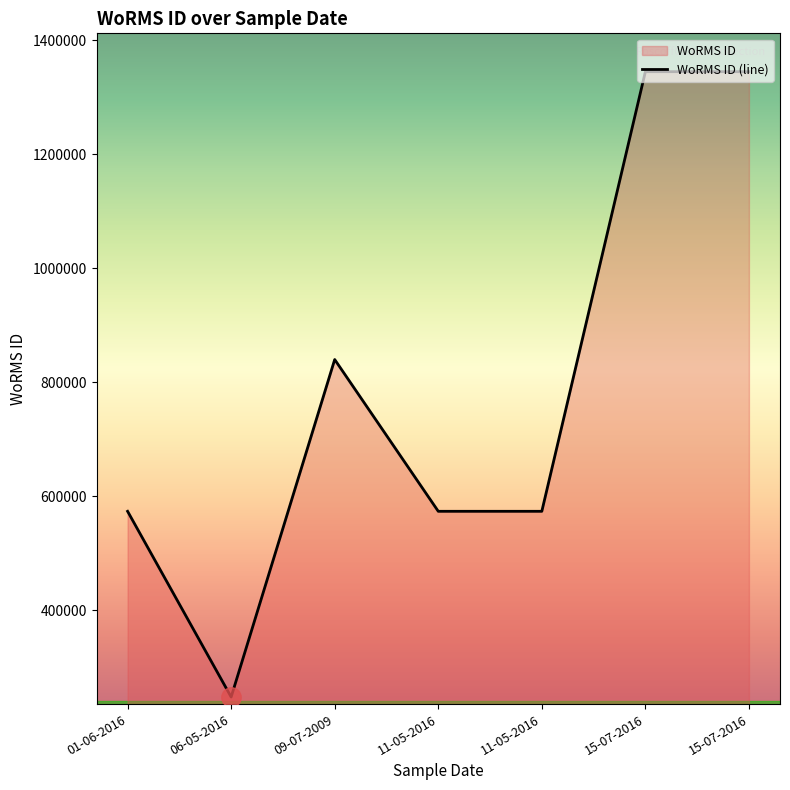

How many lines are shown in the chart?

1